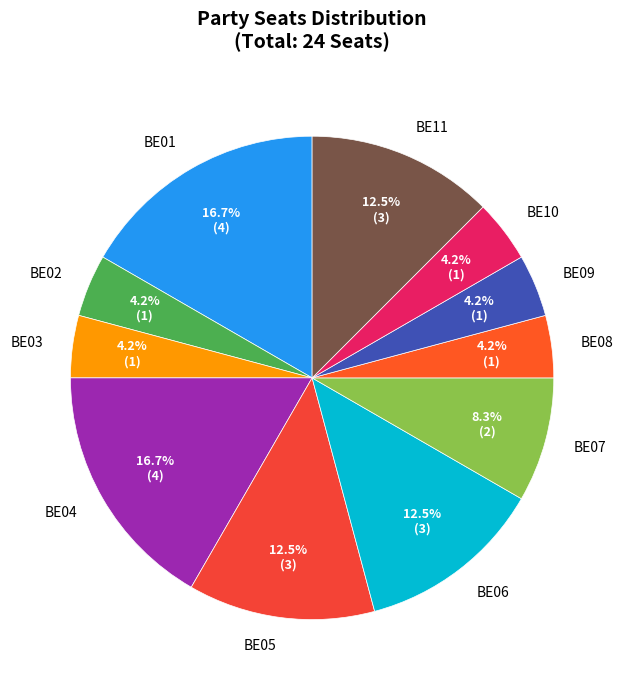

To the nearest percent, what portion does BE02 represent?

4%